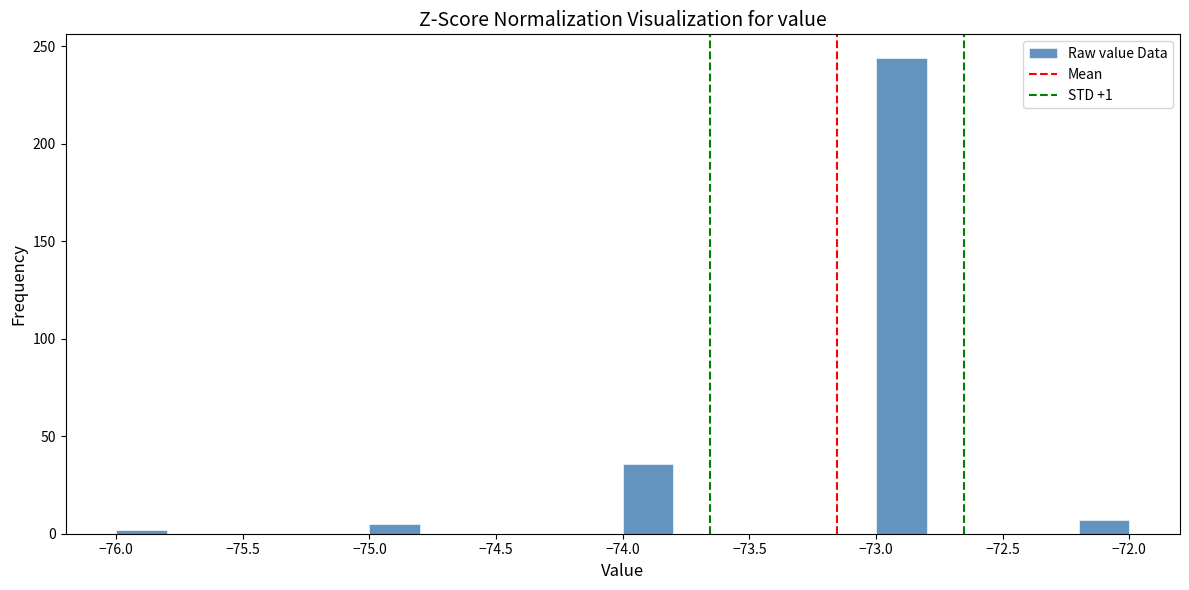

Reading left to right, transcribe this chart: for each bar, give the range it covers on the x-axis and its height. The values are not printed on the chart, so give them approximately, as read against the axis.

-76.0 to -75.8: under 5
-75.8 to -75.6: 0
-75.6 to -75.4: 0
-75.4 to -75.2: 0
-75.2 to -75.0: 0
-75.0 to -74.8: 5
-74.8 to -74.6: 0
-74.6 to -74.4: 0
-74.4 to -74.2: 0
-74.2 to -74.0: 0
-74.0 to -73.8: 35
-73.8 to -73.6: 0
-73.6 to -73.4: 0
-73.4 to -73.2: 0
-73.2 to -73.0: 0
-73.0 to -72.8: 245
-72.8 to -72.6: 0
-72.6 to -72.4: 0
-72.4 to -72.2: 0
-72.2 to -72.0: 5